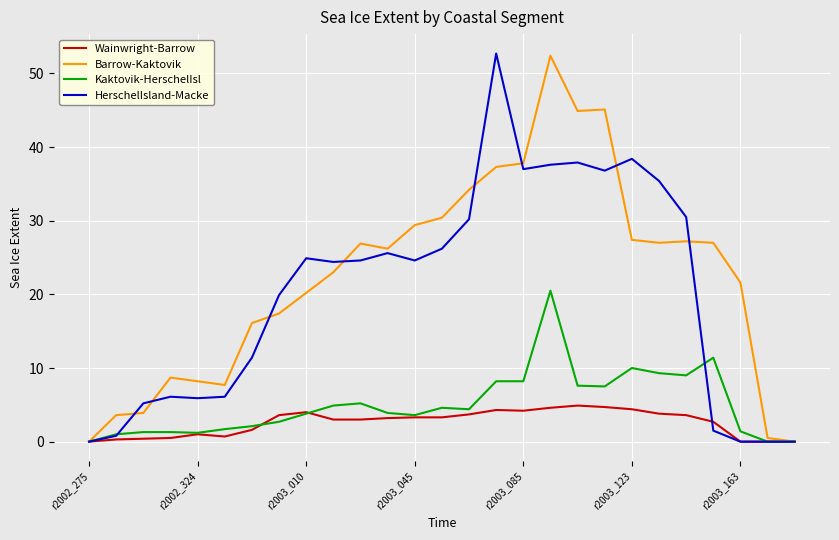

What is the greatest value displayed?

52.7